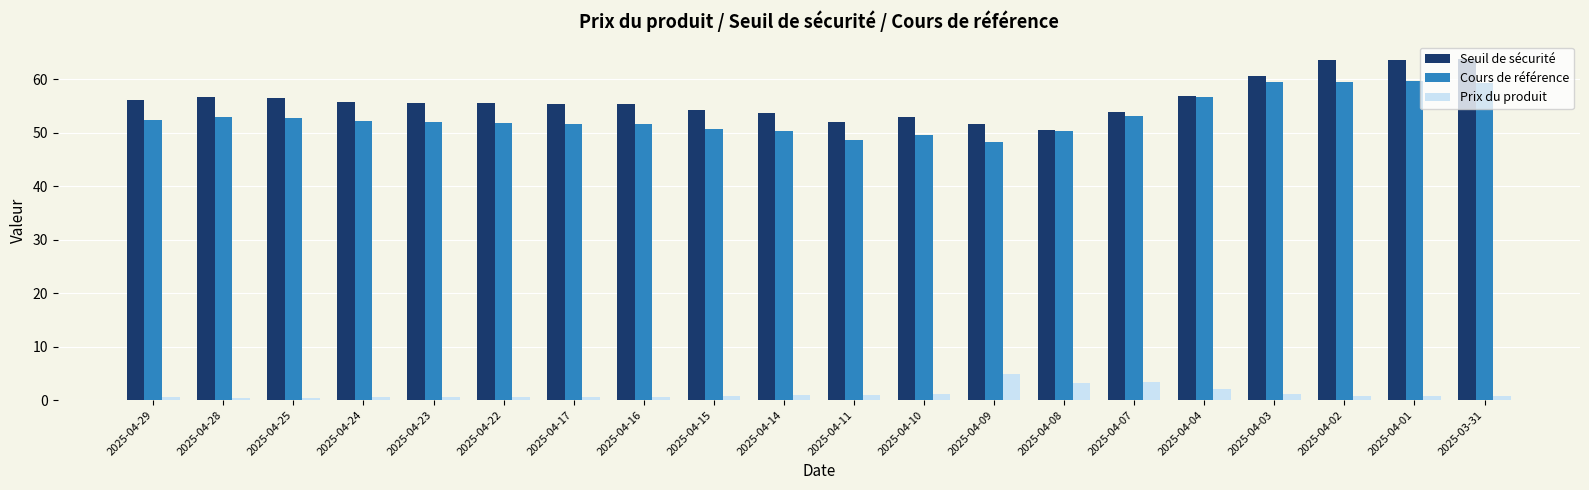

Which series has the largest range (max minus min)?

Seuil de sécurité